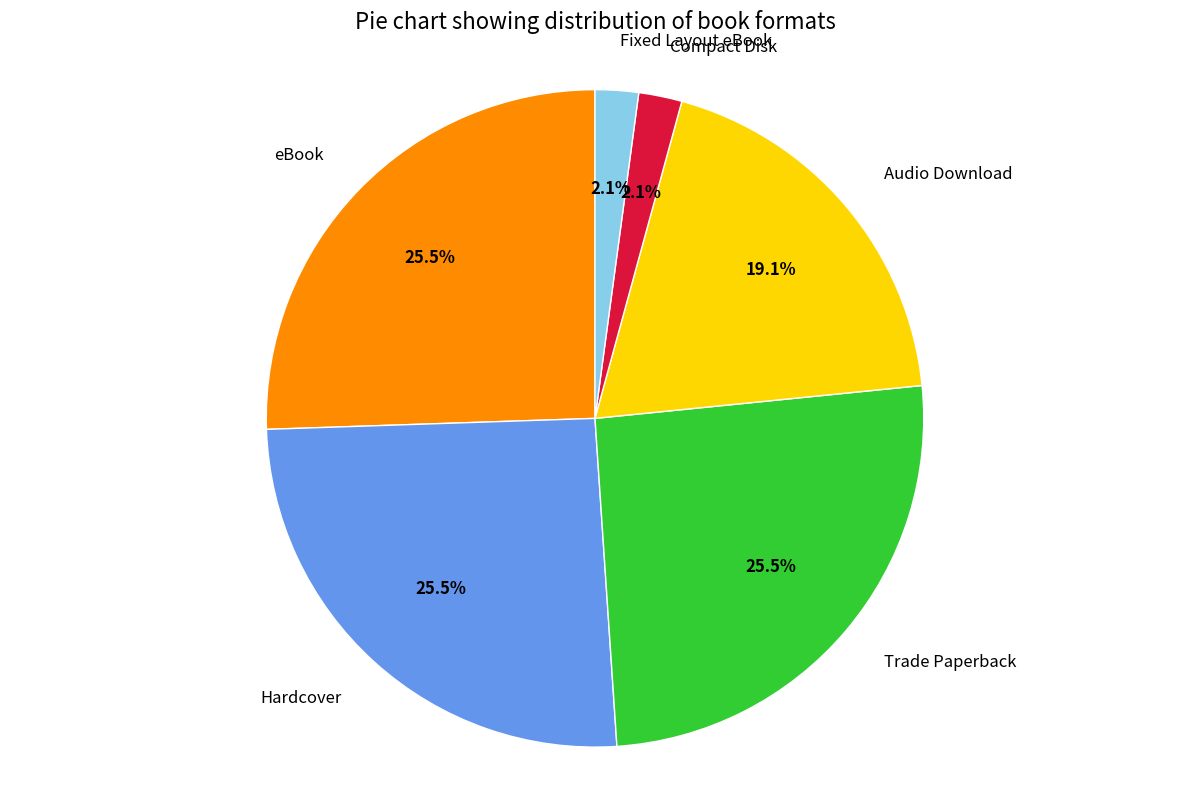

How many segments does this pie chart have?

6